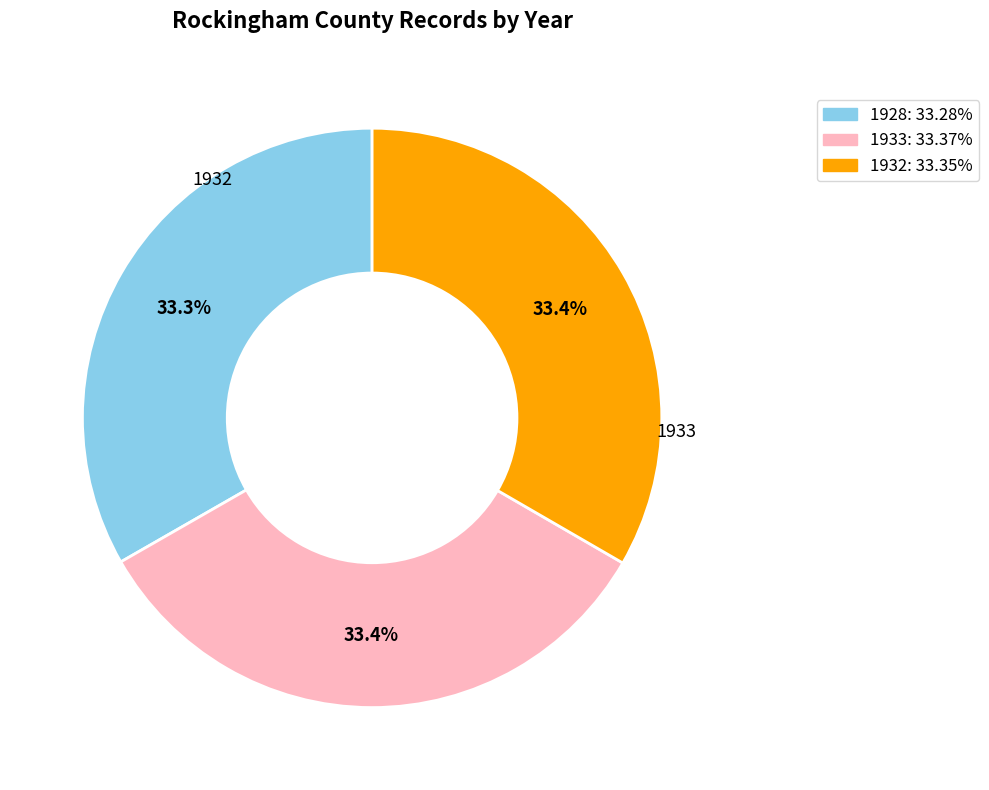

Is it true that 1933 is 21% of the pie?

False